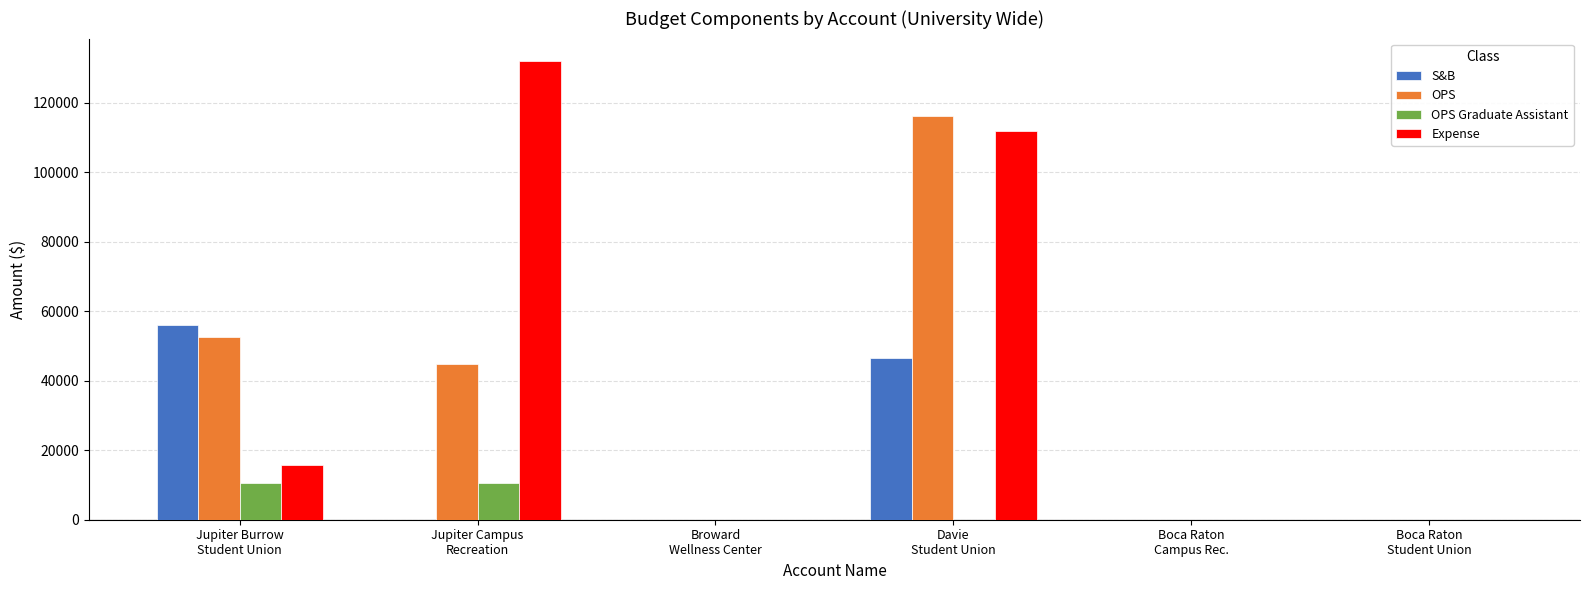

What is the maximum value for Expense?

131800